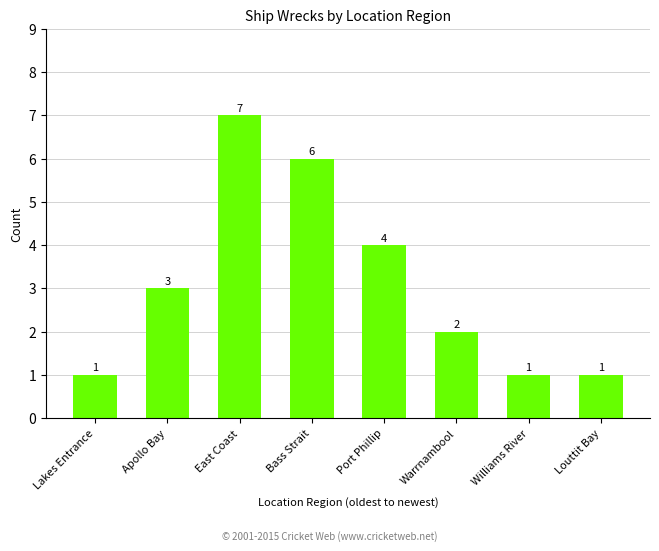

What is the maximum value shown in the chart?

7